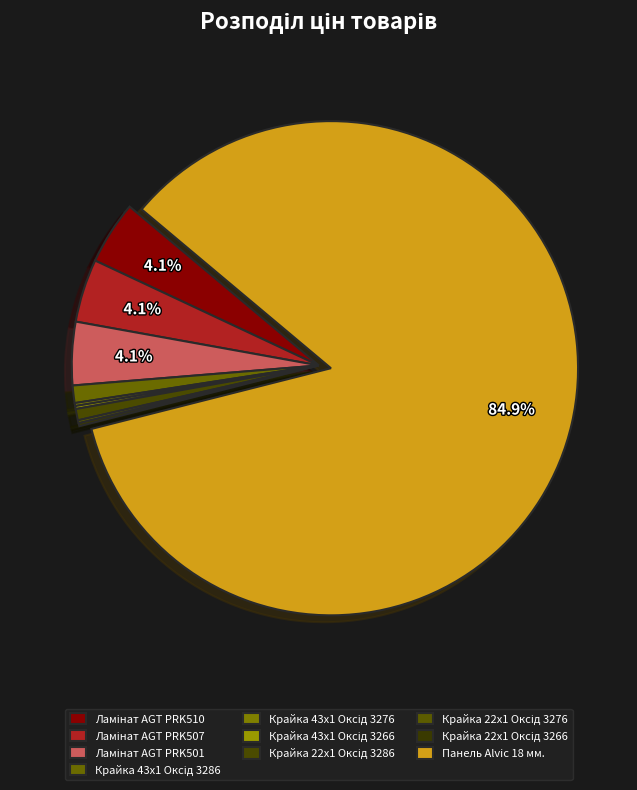

What is the ratio of the value at Крайка 22x1 Оксід 3276 to the value at Крайка 22x1 Оксід 3286?

0.3